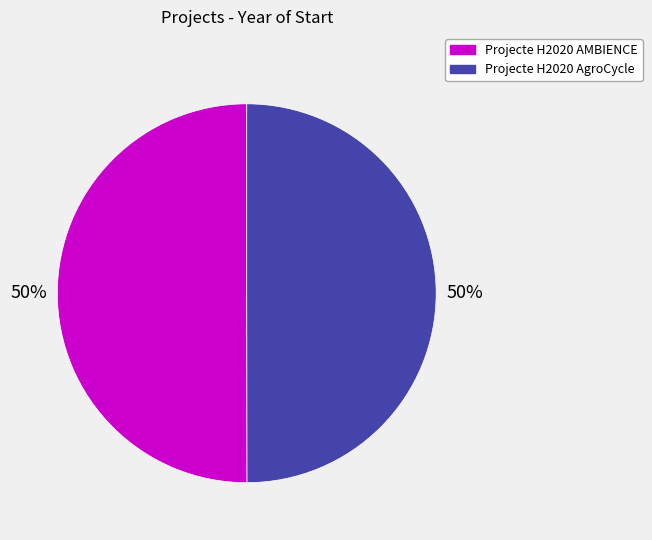

Approximately how many times larger is the value at Projecte H2020 AgroCycle compared to Projecte H2020 AMBIENCE?

1.0